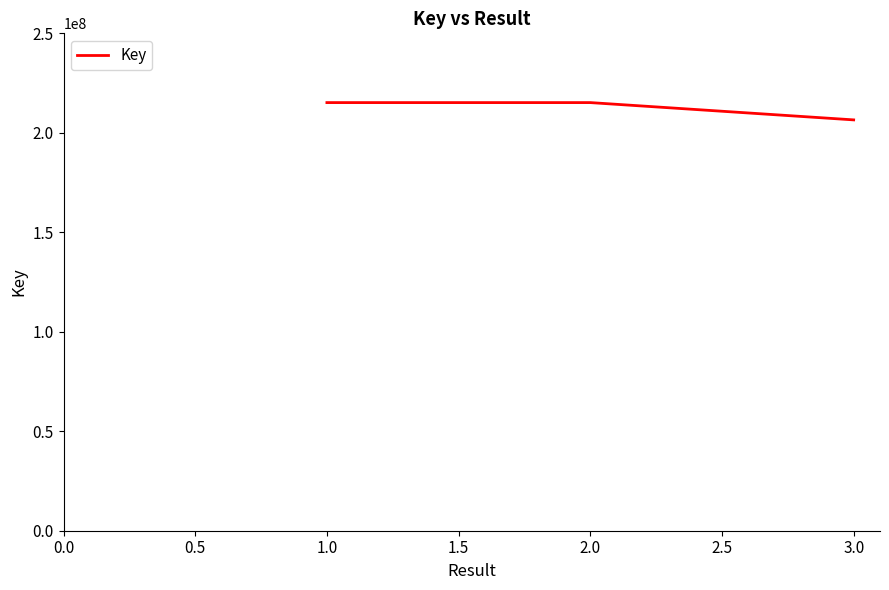

The chart shows a value of 92371041 at 1.0. True or false?

False